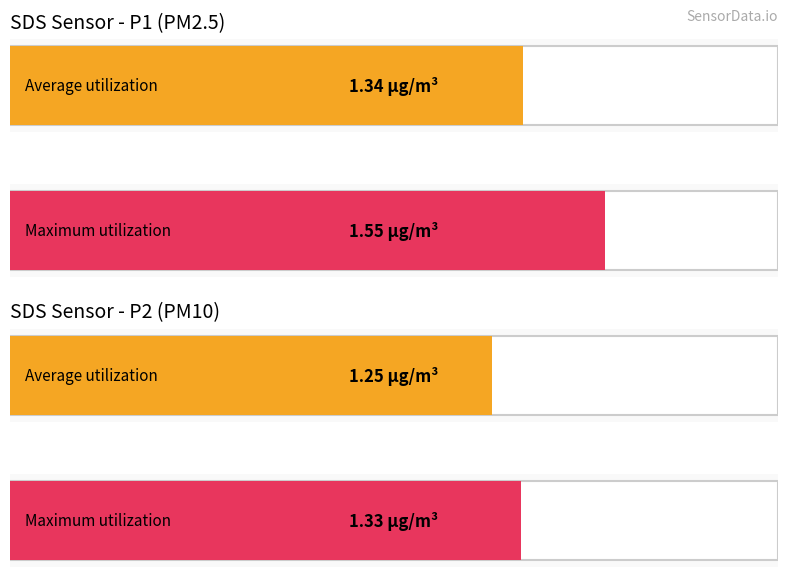

True or false: SDS_P2 has a value of 0.6 at 00:12.

False